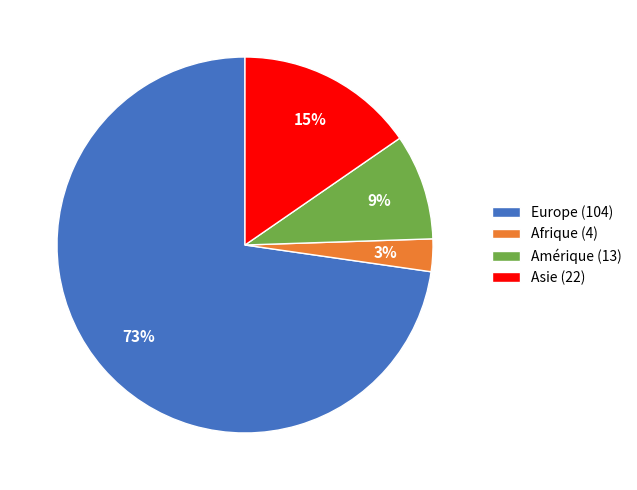

Which has a higher value, Amérique (13) or Asie (22)?

Asie (22)